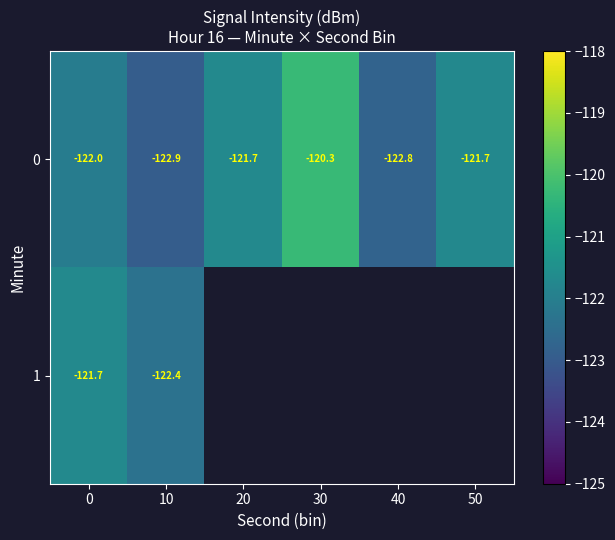

Is the value of 1 at 10 greater than the value of 0 at 30?

No